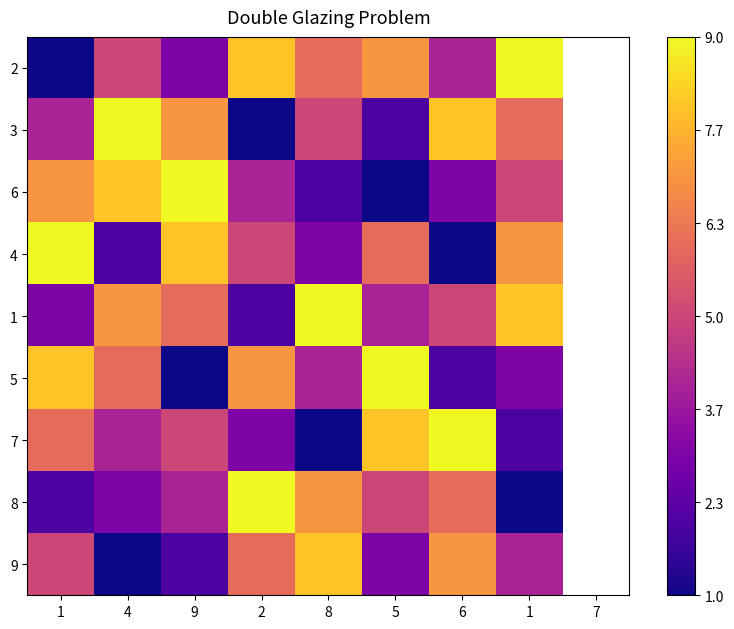

Which has a higher value, 5 or 1?

1